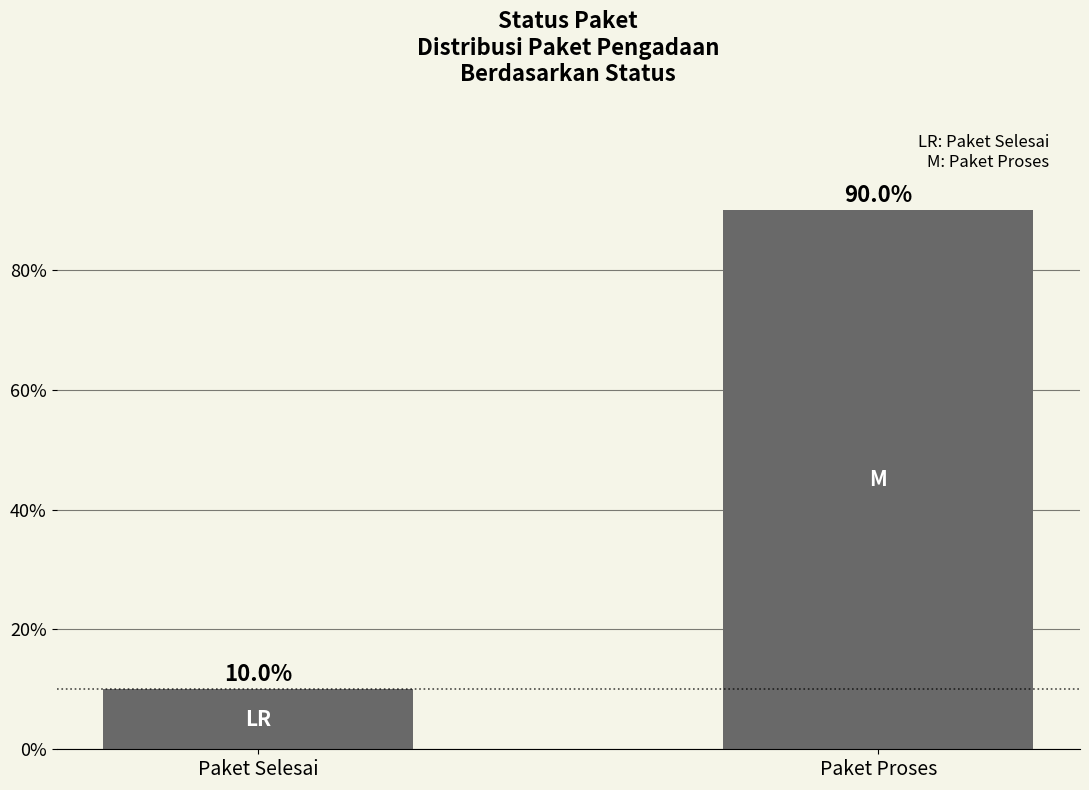

Between Paket Selesai and Paket Proses, which is larger?

Paket Proses